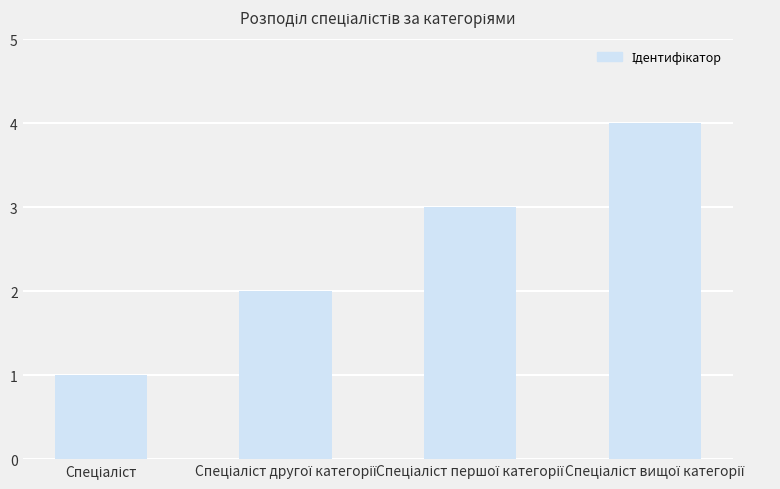

What is the greatest value displayed?

4